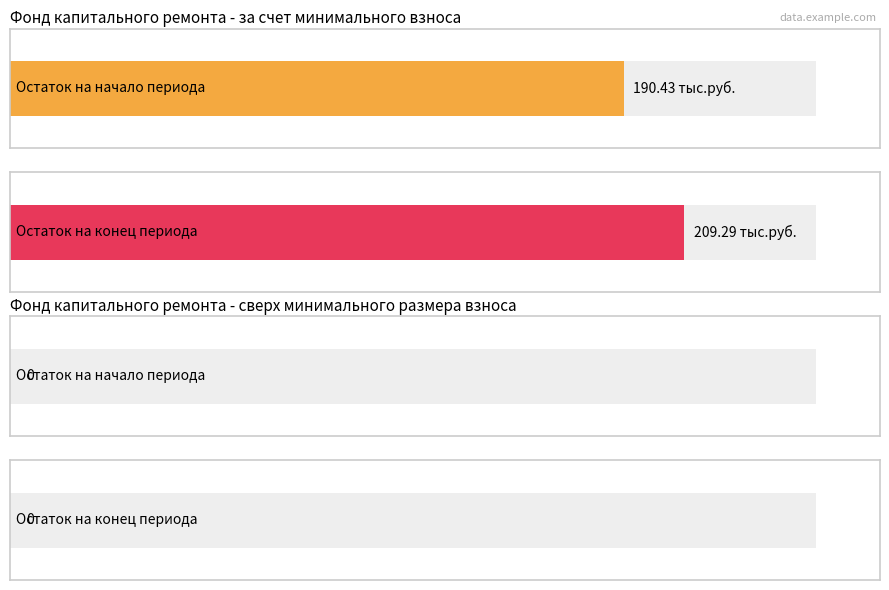

Rank the series by their average value, from lowest to highest.

сверх минимального размера взноса, за счет минимального взноса